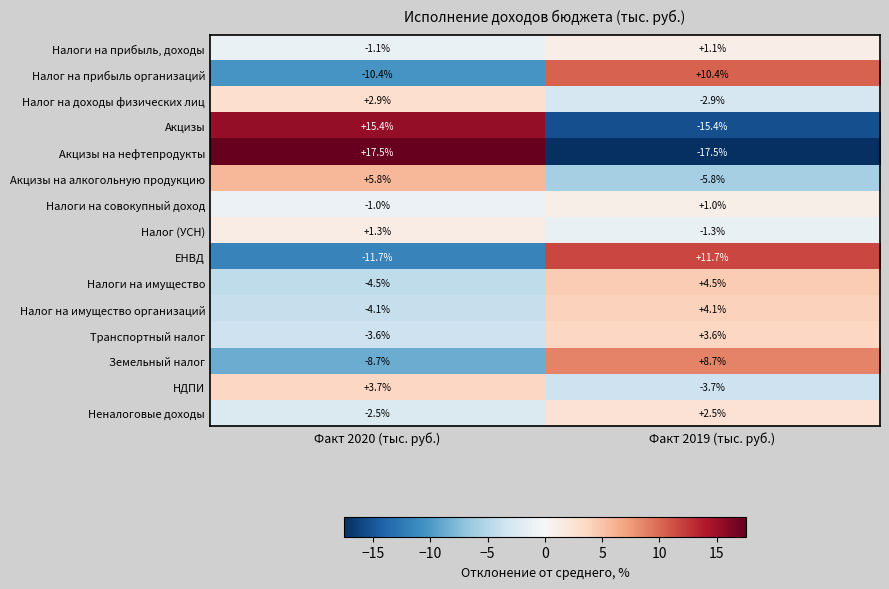

Where is ЕНВД nearest to the value 0?

Факт 2020 (тыс. руб.)